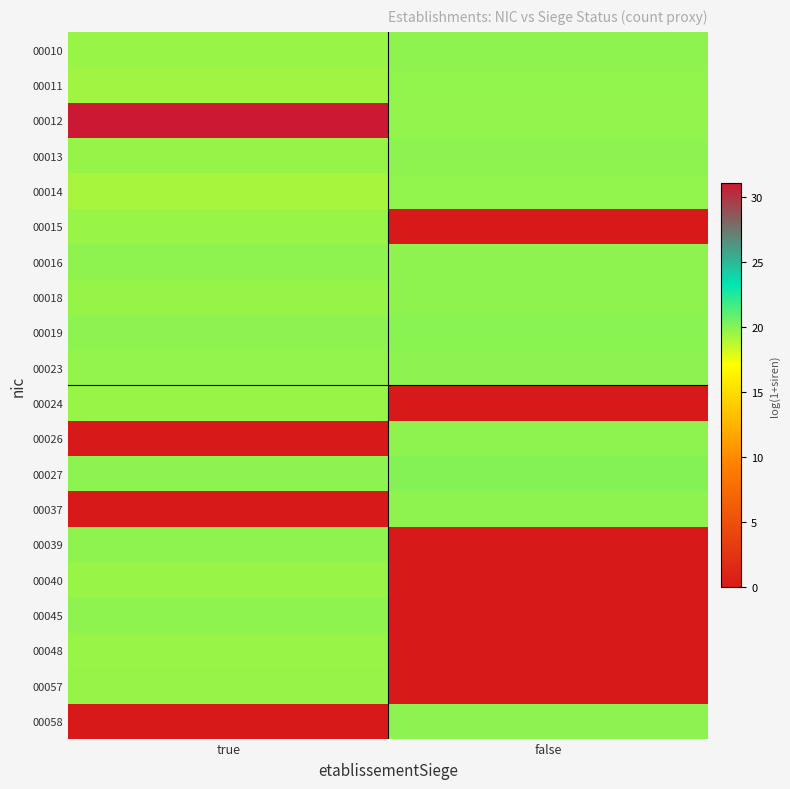

Count the number of categories in the chart.

2